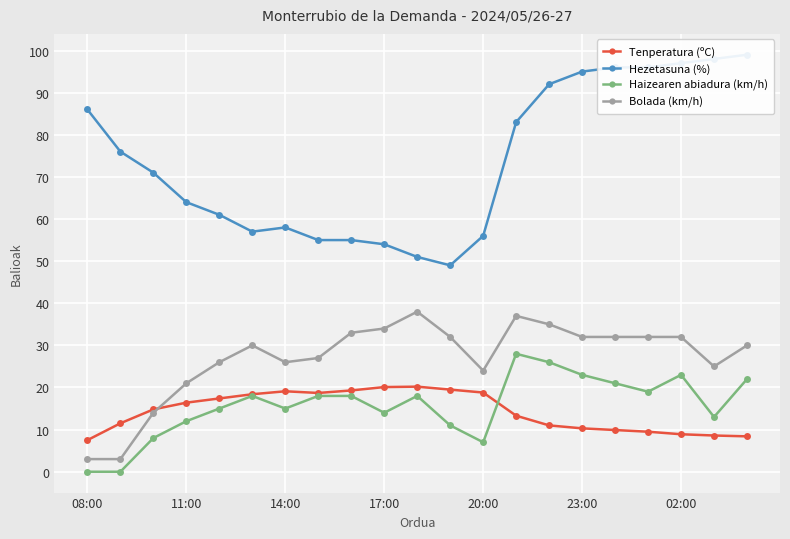

What is the average value of the Tenperatura (ºC) series?

14.4